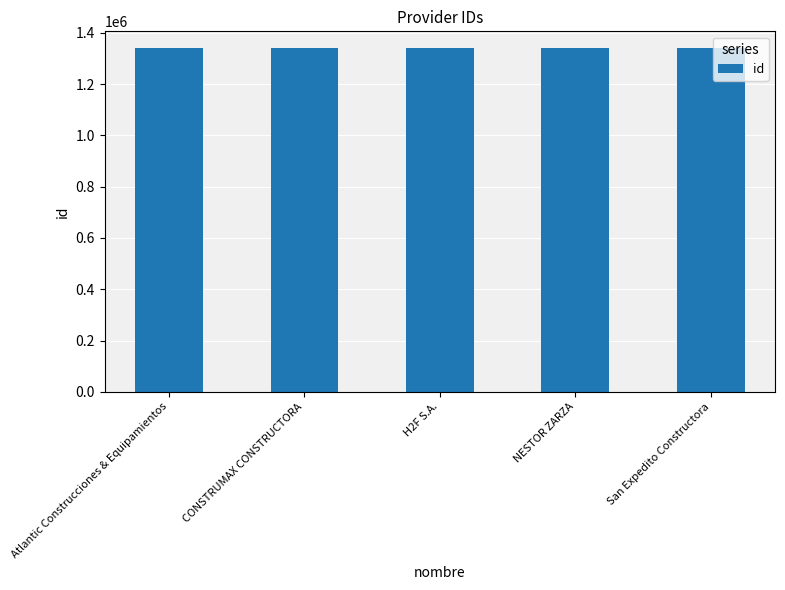

True or false: the data shows 2053411 at San Expedito Constructora.

False